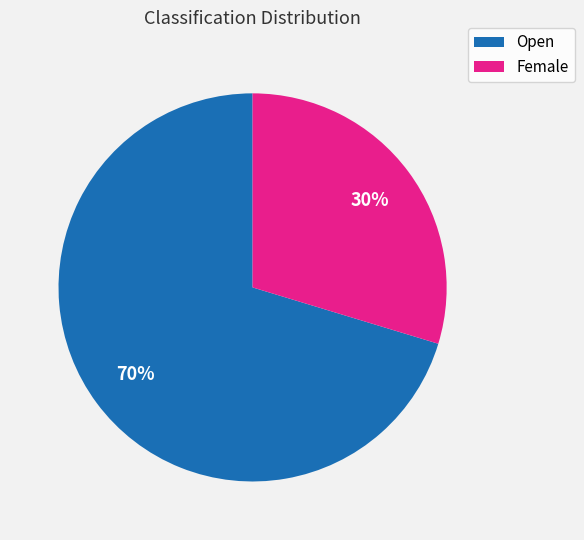

Which slice is the smallest?

Female